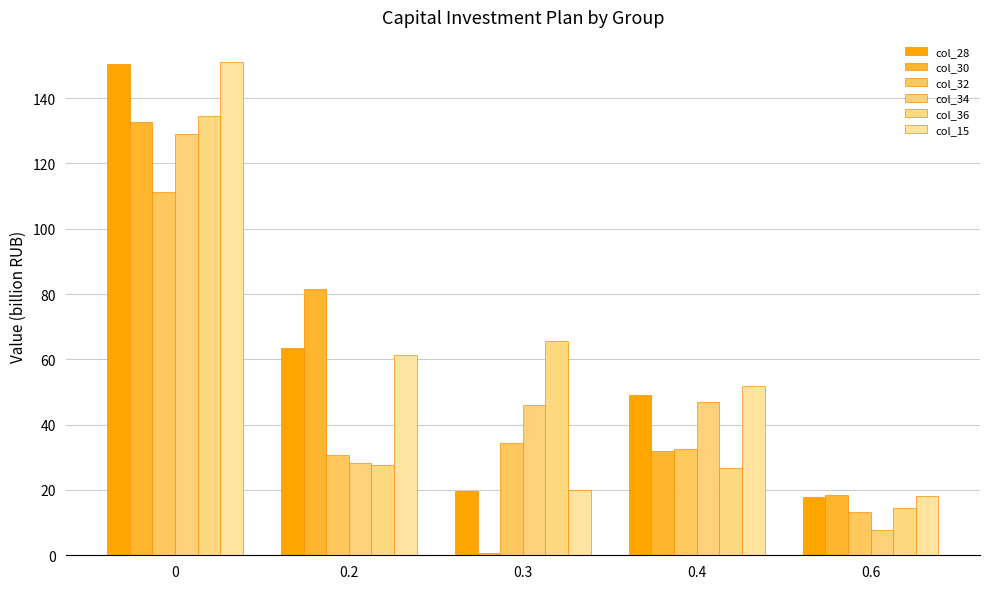

What is the difference between the highest and lowest values at 0.3?

64.9